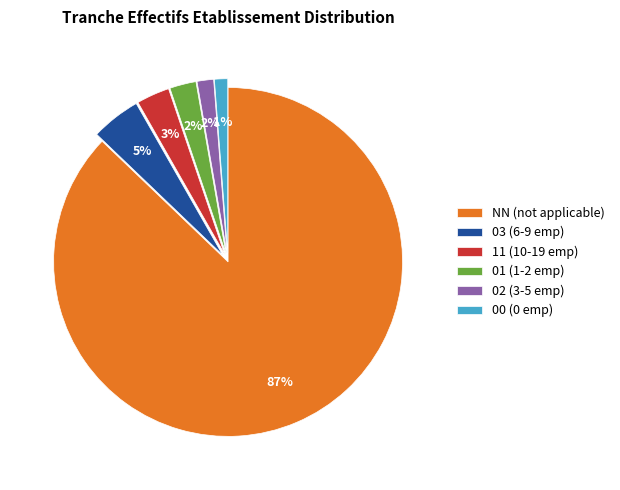

What percentage is the 11 slice, to the nearest percent?

3%